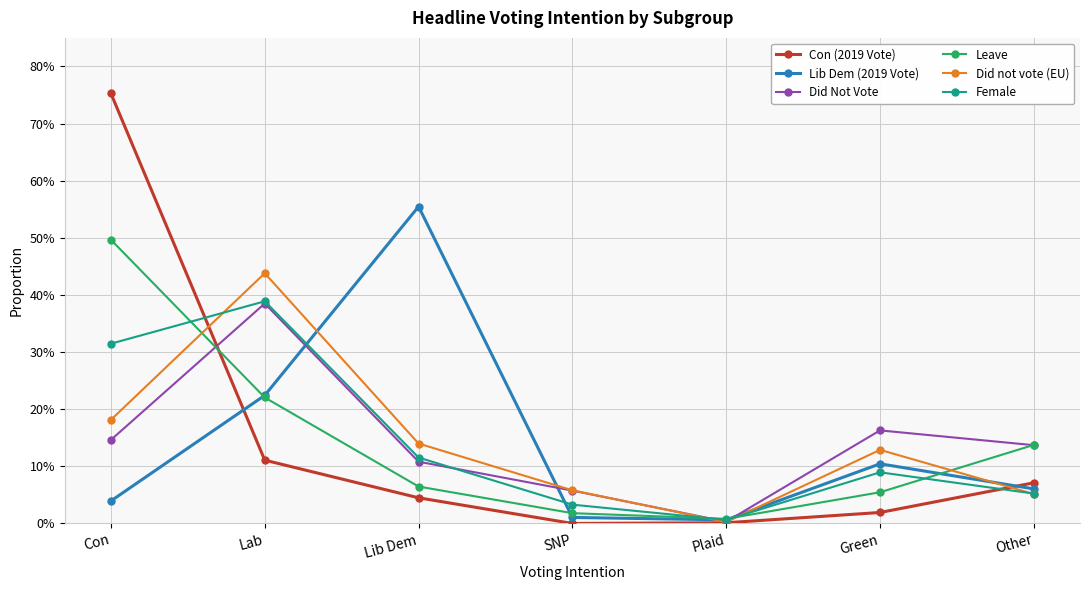

What is the label of the 3rd point from the right?

Plaid